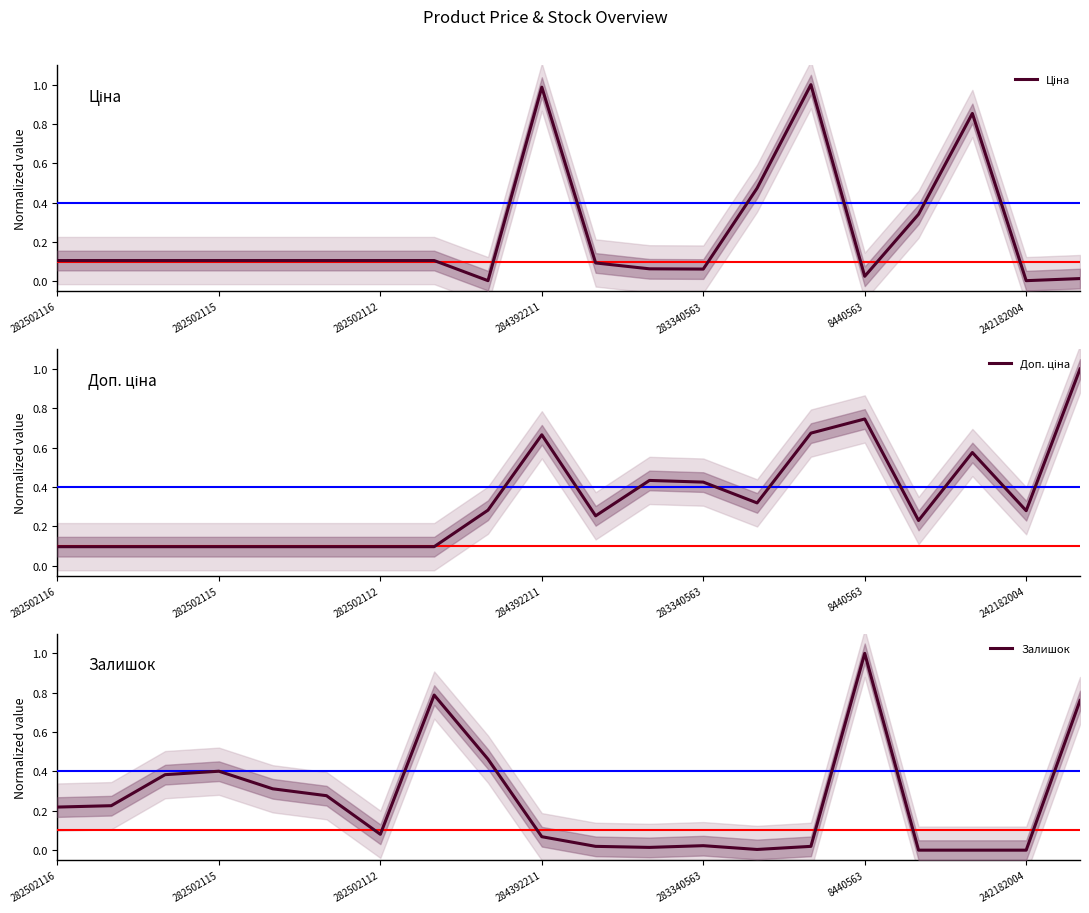

What position from the right is 14?

6